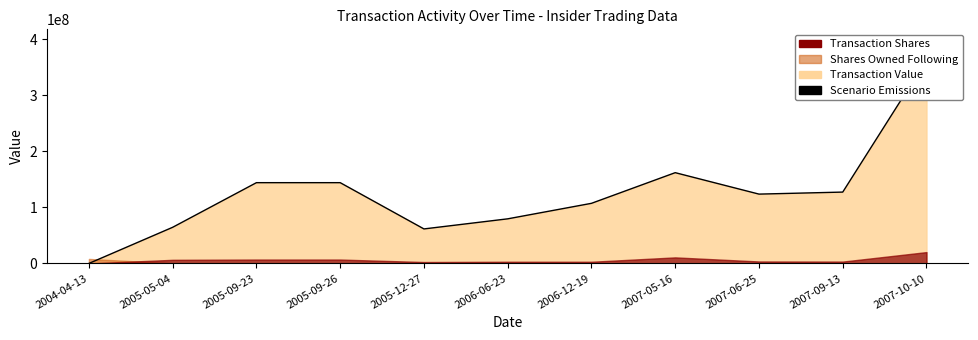

At which category does the data reach its first local valley?

2005-12-27